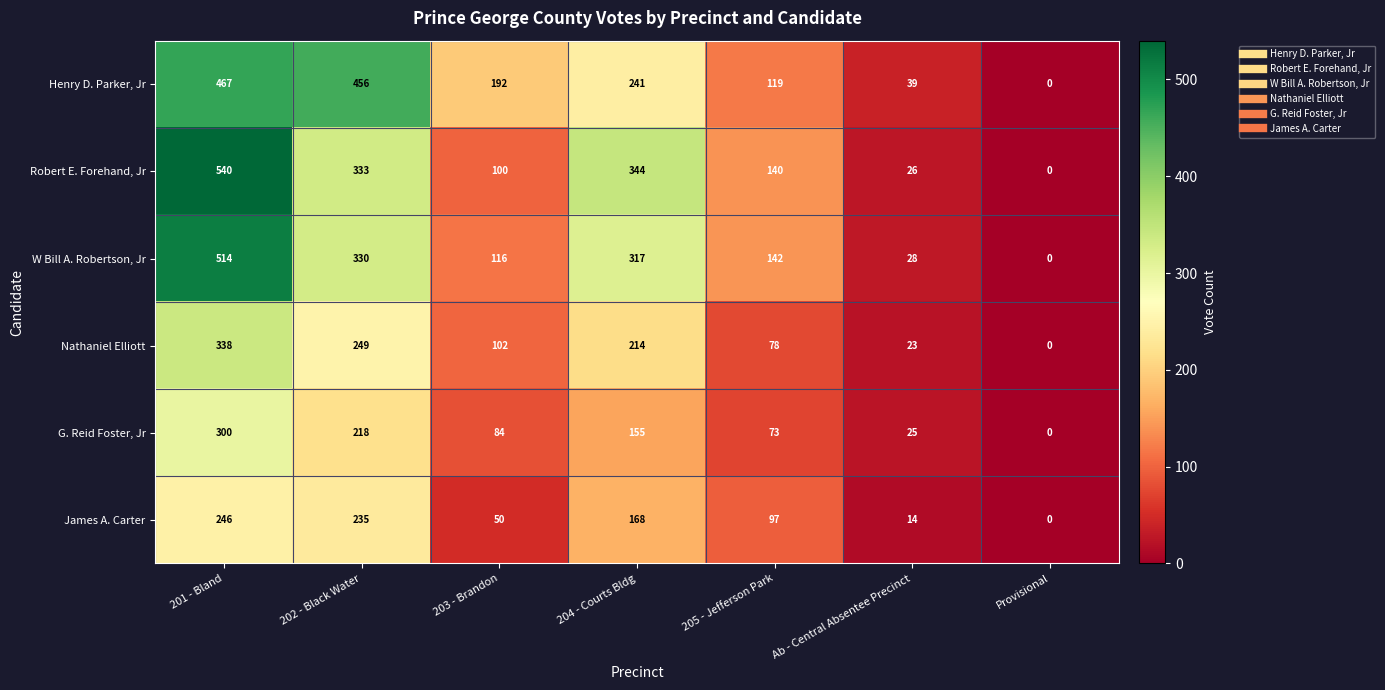

At how many categories does at least one series exceed 247?

3